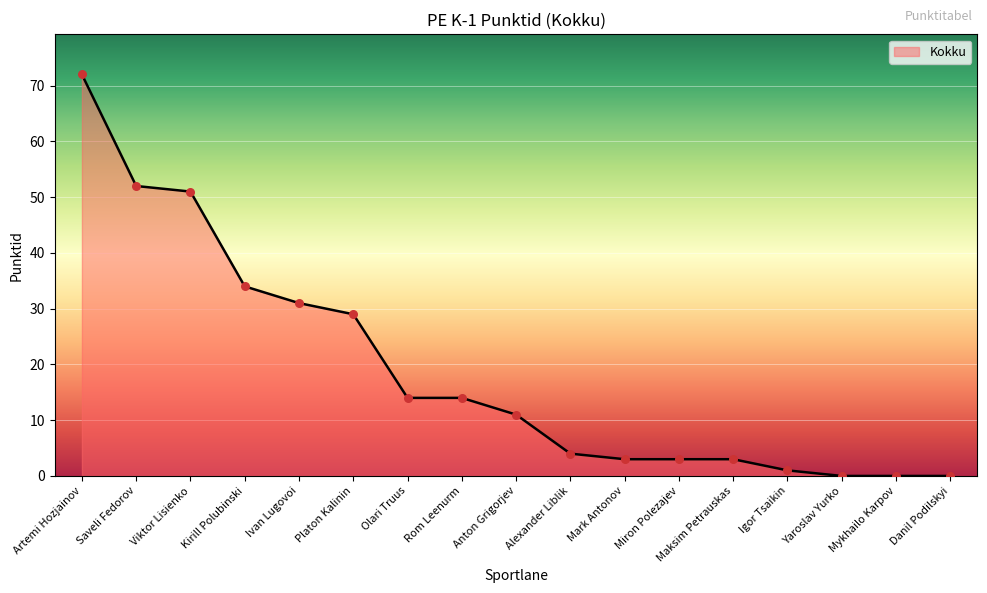

Between Kirill Polubinski and Alexander Liblik, which is larger?

Kirill Polubinski